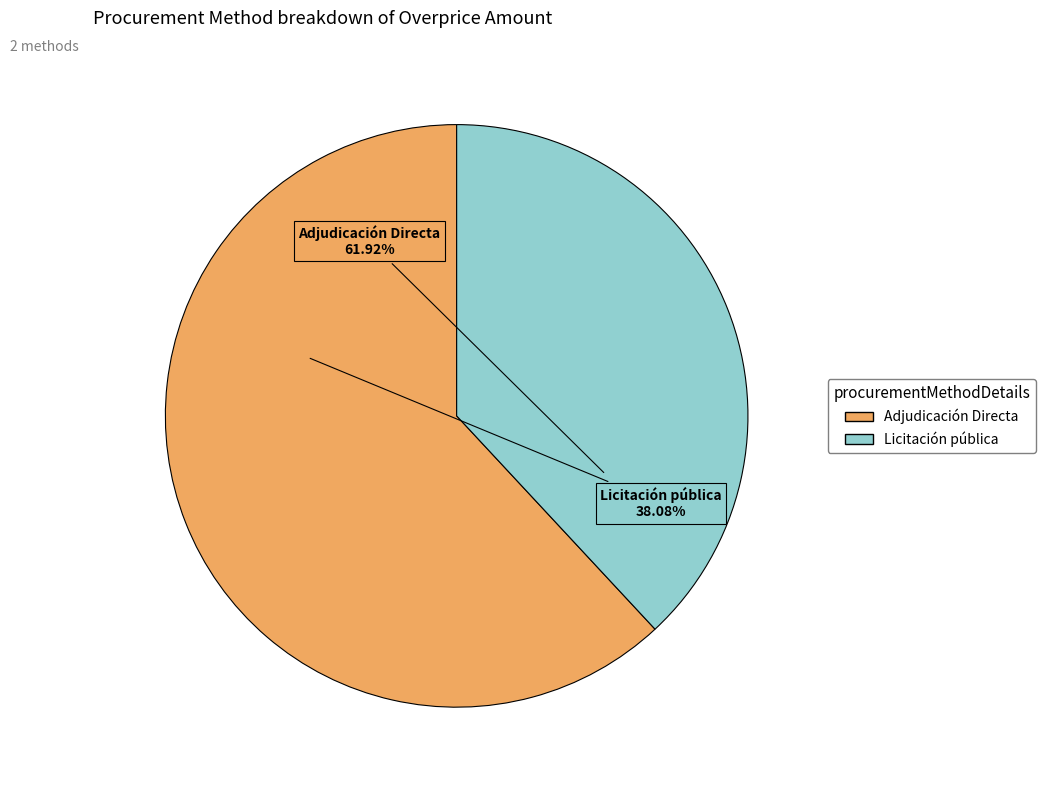

Which slice is the smallest?

Licitación pública